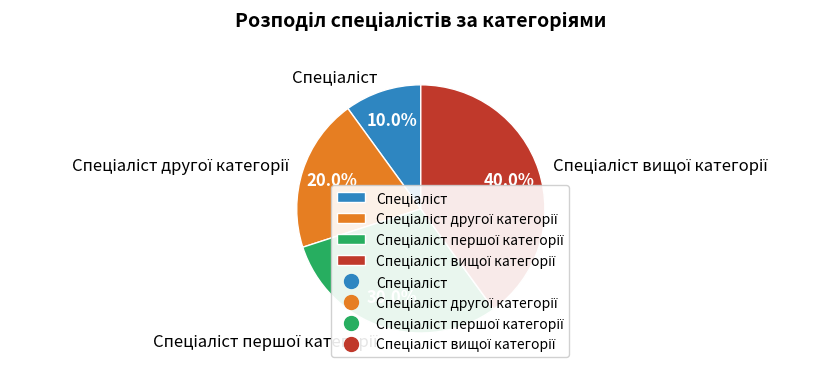

Does any single category account for the majority?

No